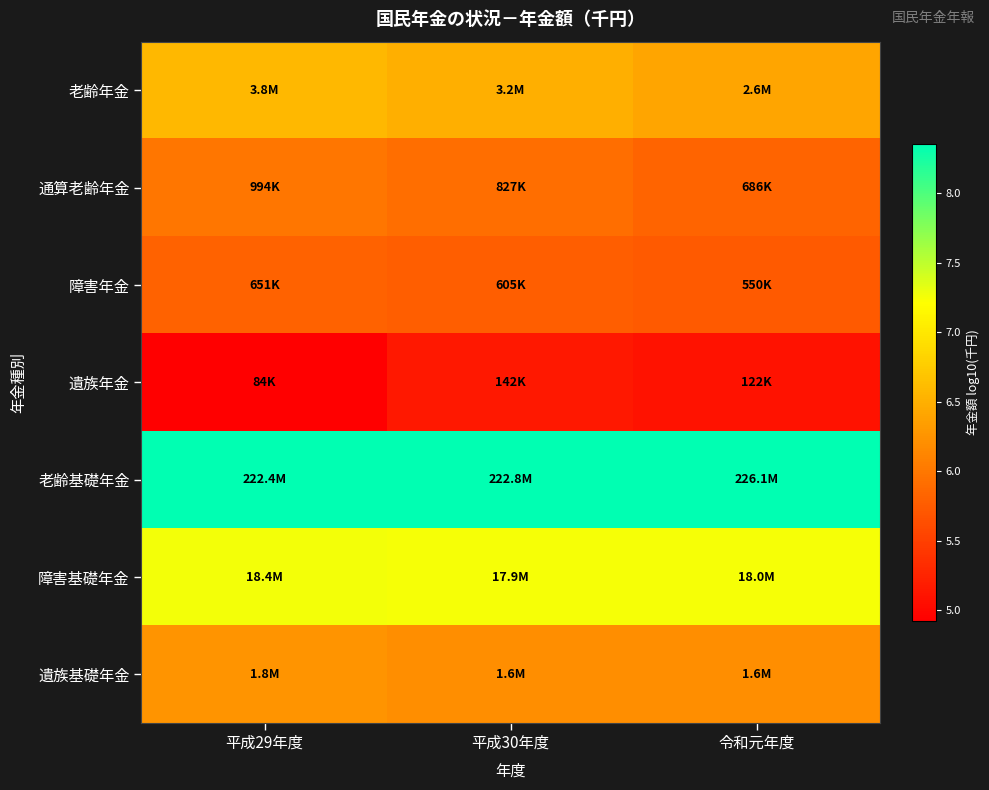

At which category is the sum across all series the highest?

平成29年度